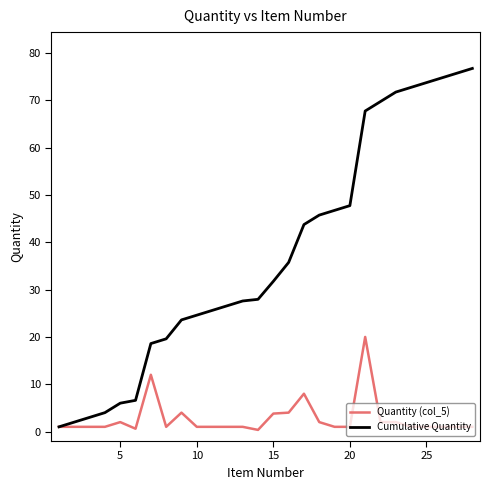

Rank the series by their maximum value, from lowest to highest.

Quantity (col_5), Cumulative Quantity